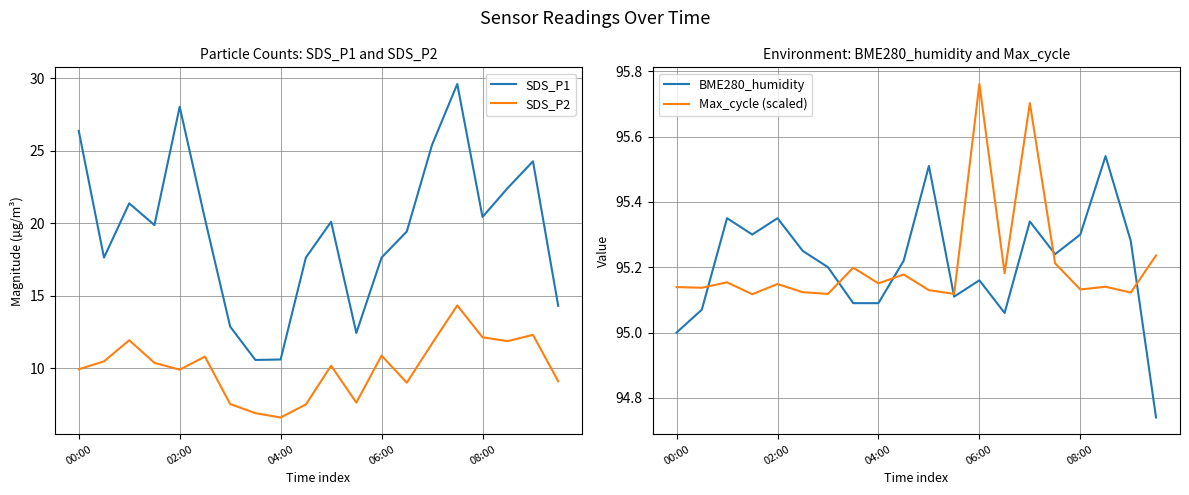

What is the lowest value of the SDS_P1 series?

10.6